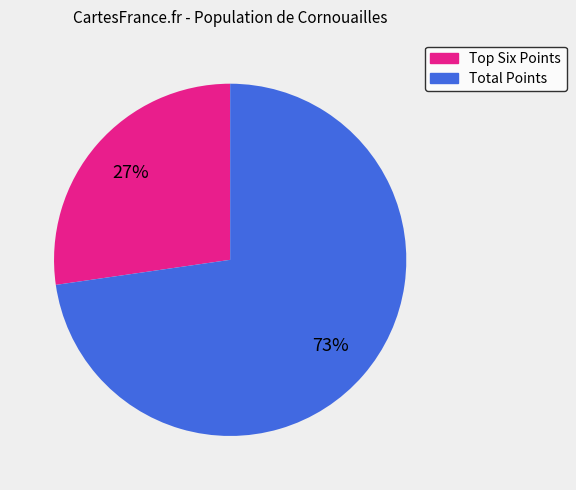

To the nearest percent, what is the average slice percentage?

50%